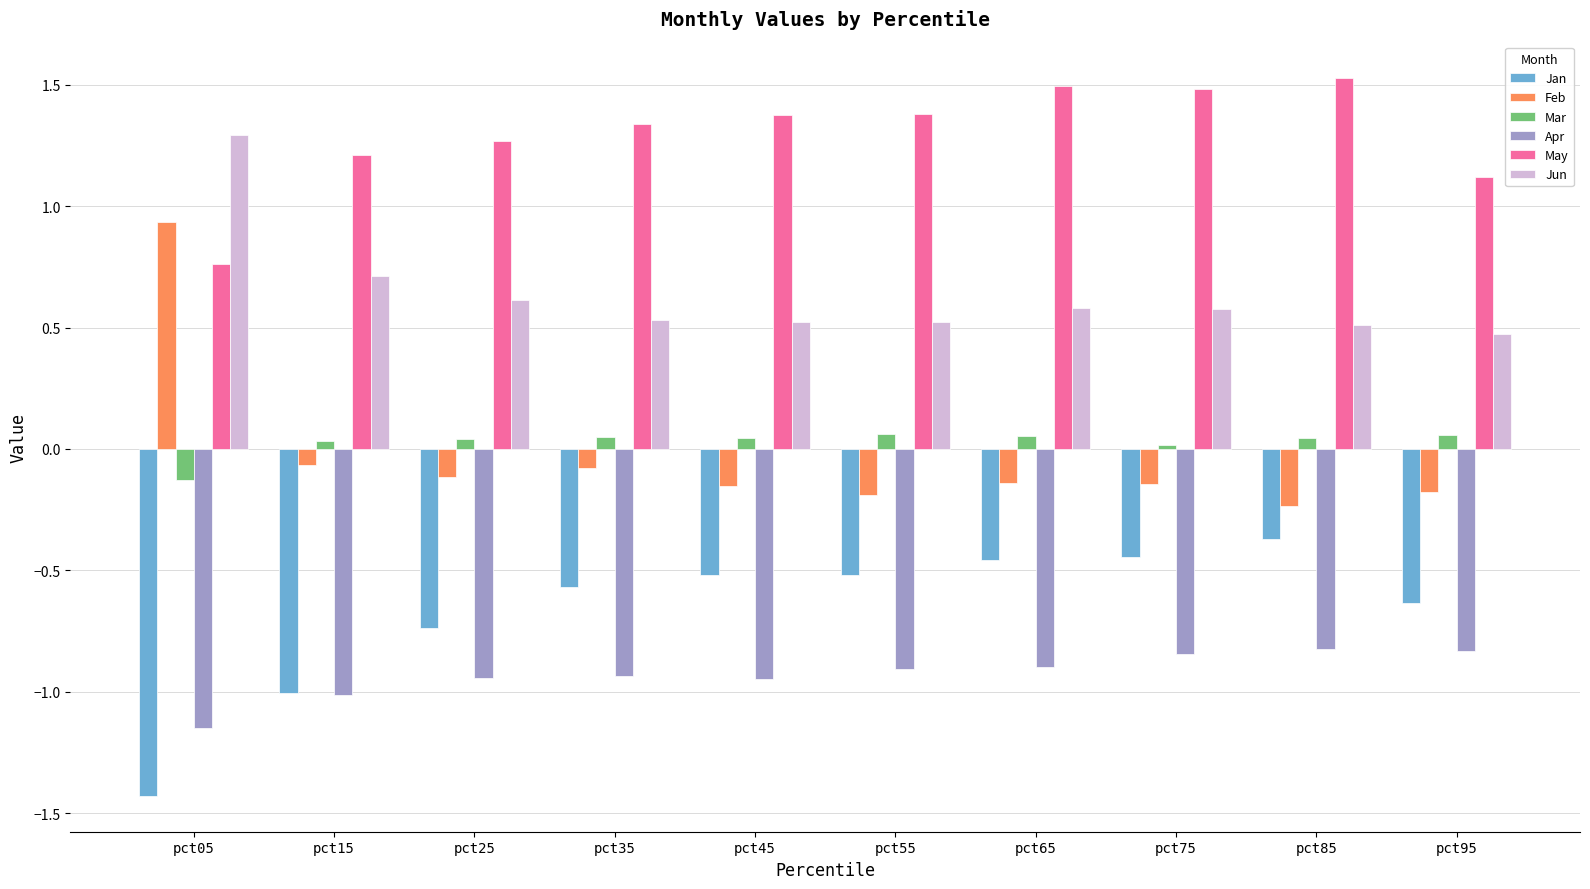

What is the minimum value shown in the chart?

-1.4